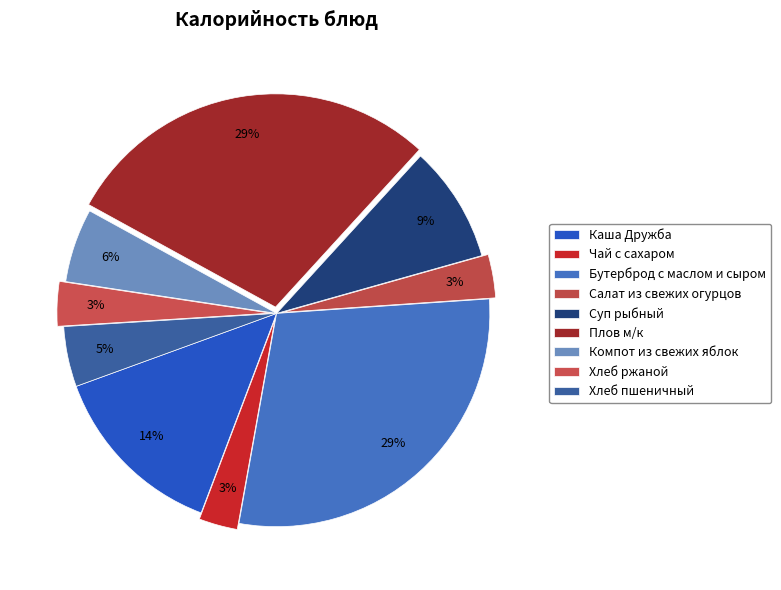

What percentage is NOT represented by Каша Дружба?

86.3%